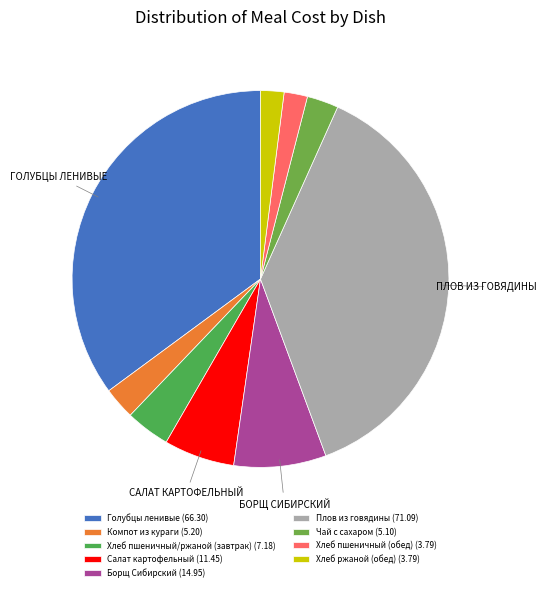

How many segments does this pie chart have?

9